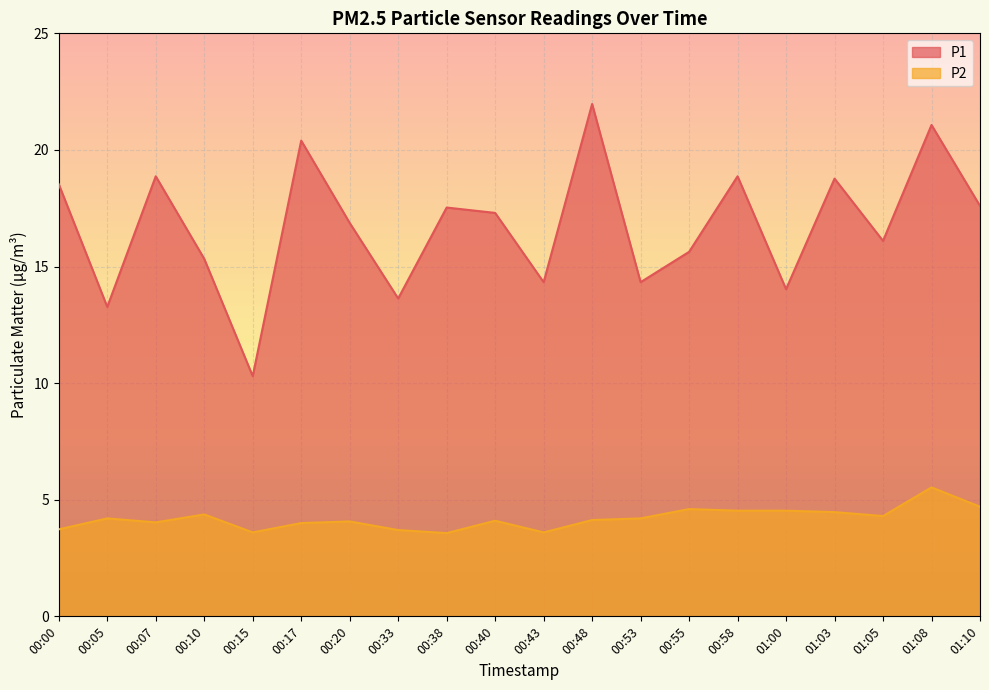

At which category does P2 reach its first local valley?

00:07